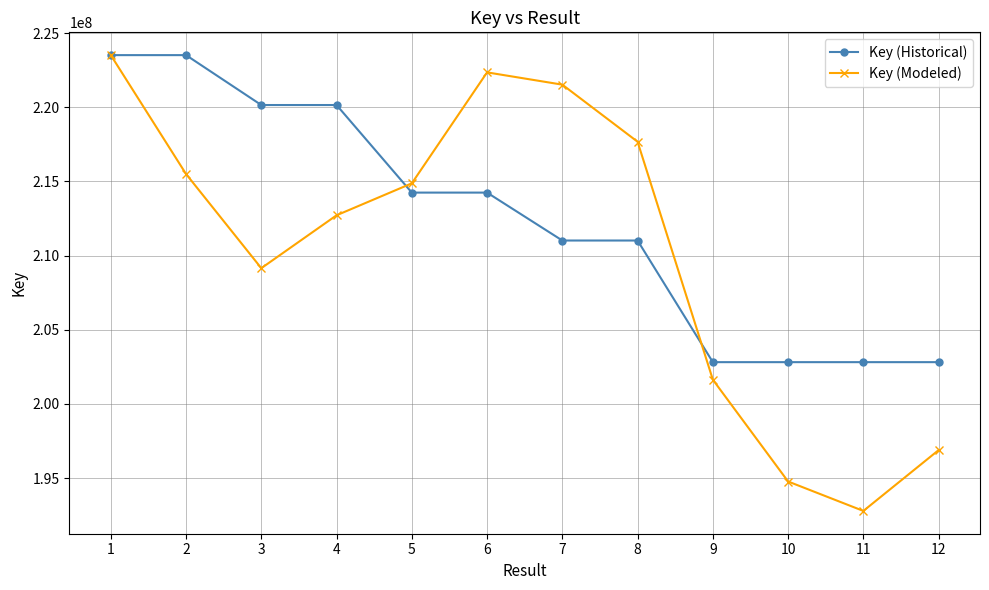

What value does the Key (Historical) series have at 11?

202813864.0